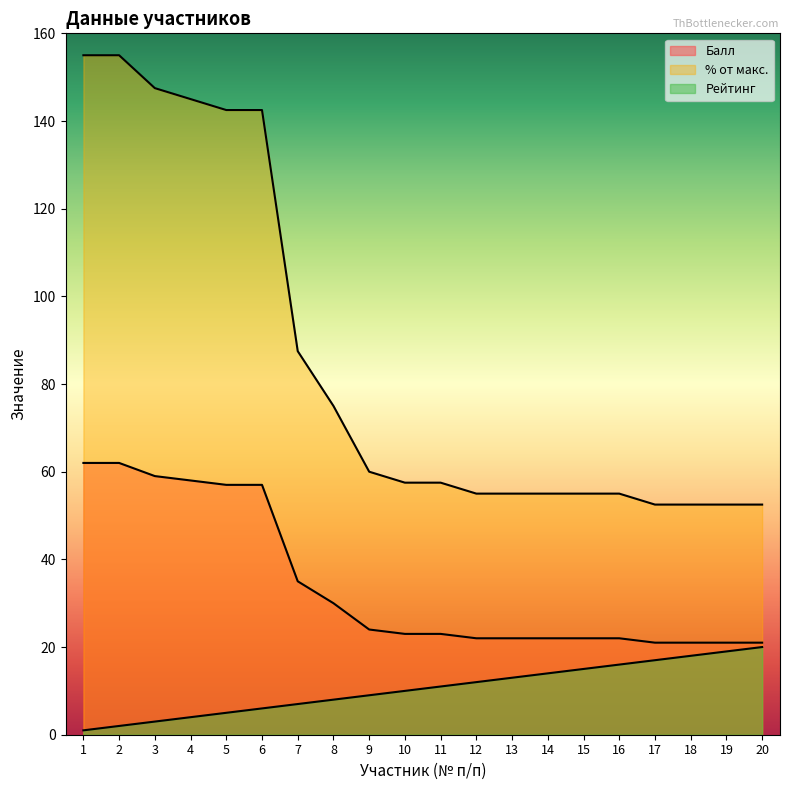

What is the value of the Балл point at the 15th from the left?

22.0